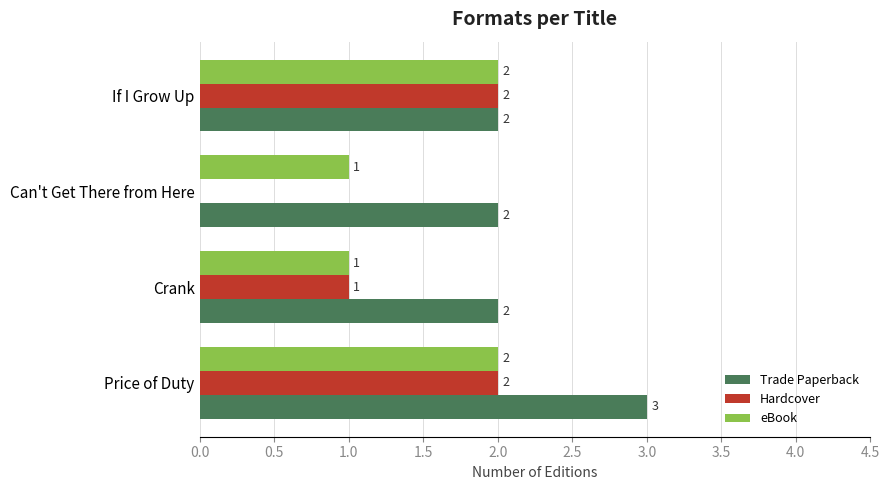

Which series has the widest spread of values?

Hardcover